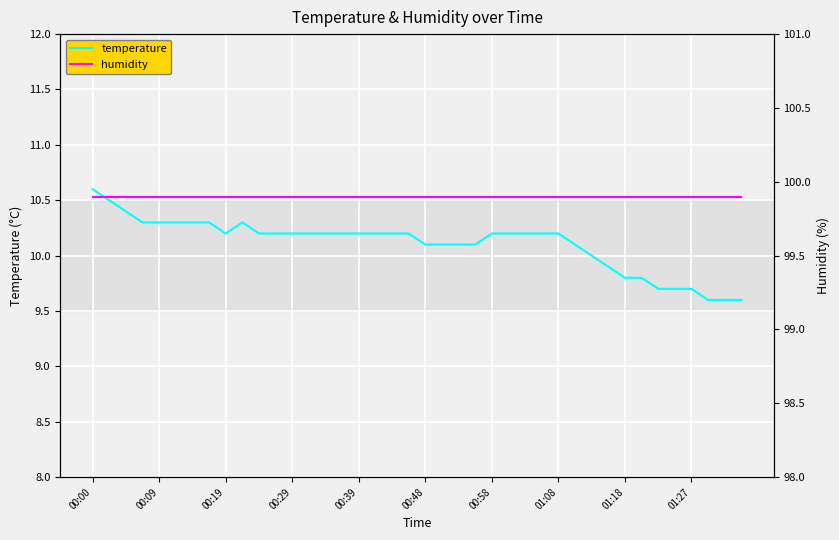

At which label does temperature reach its peak?

00:00